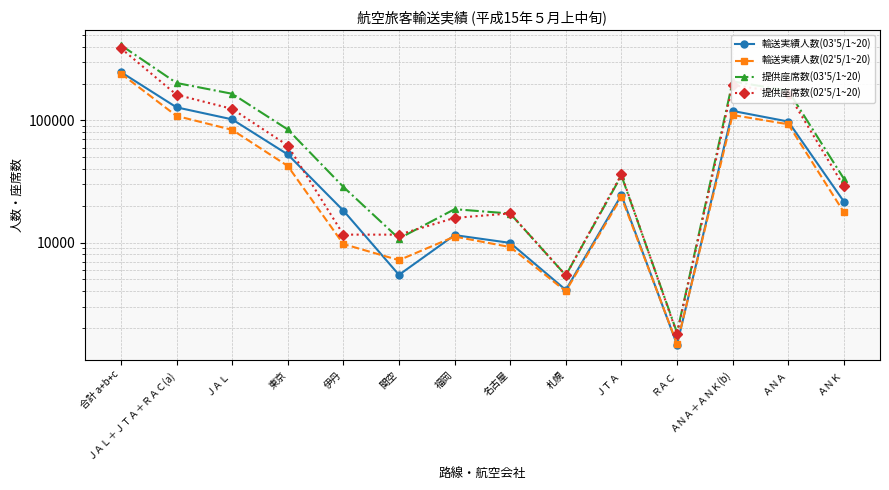

Where does the 提供座席数(03'5/1~20) series first go above 35403?

合計 a+b+c